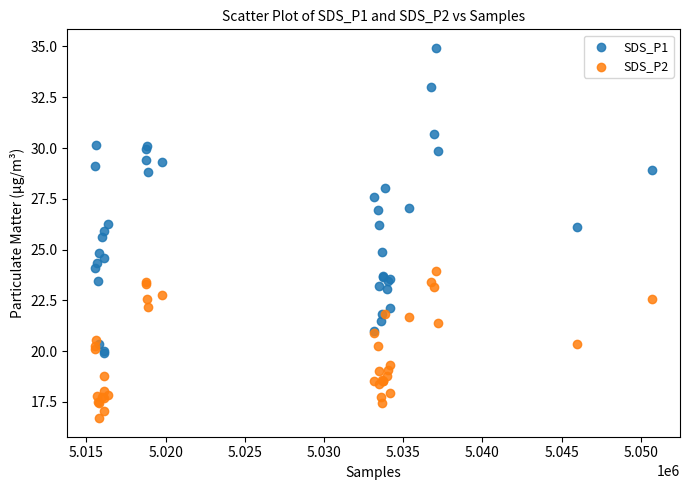

Which series contains the lowest Y value?

SDS_P2